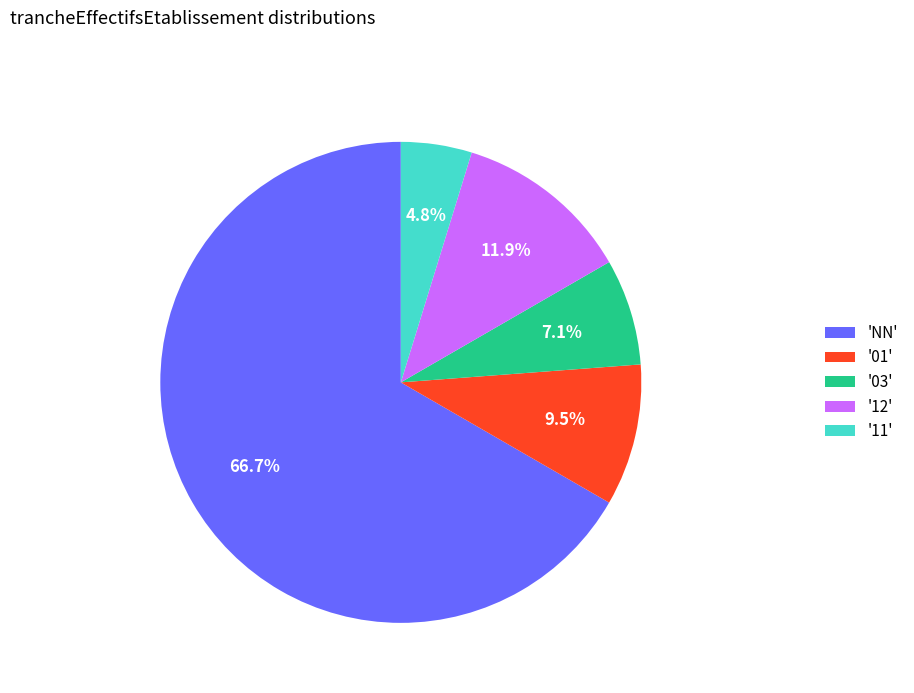

Does 'NN' account for over 50% of the chart?

Yes